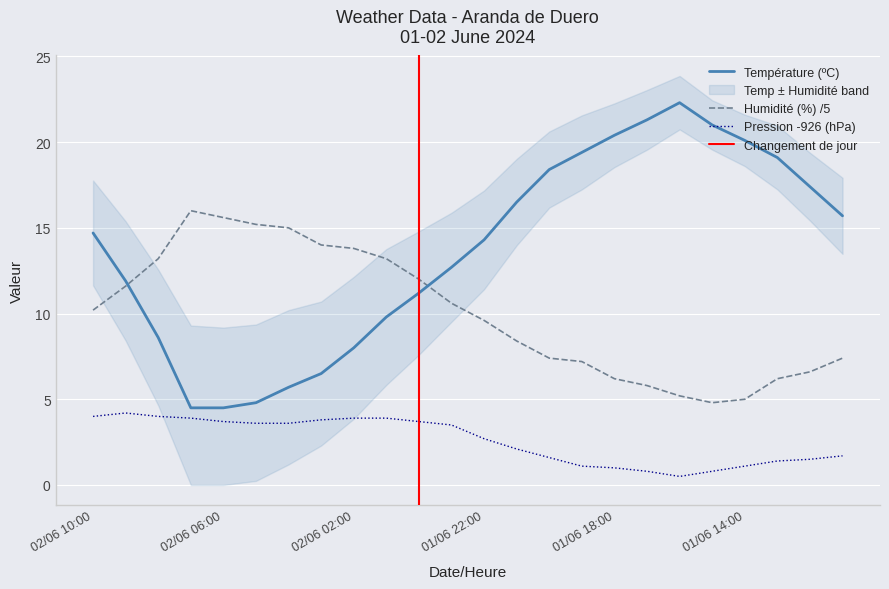

Where is the first local minimum for Pression (hPa)?

01/06 16:00